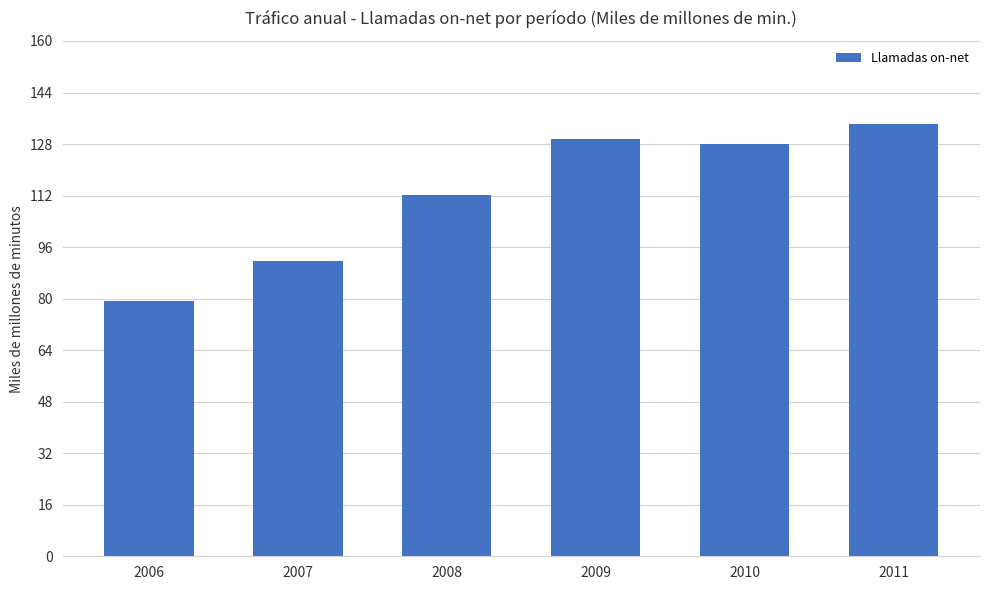

What is the difference between the values at 2010 and 2009?

1.4